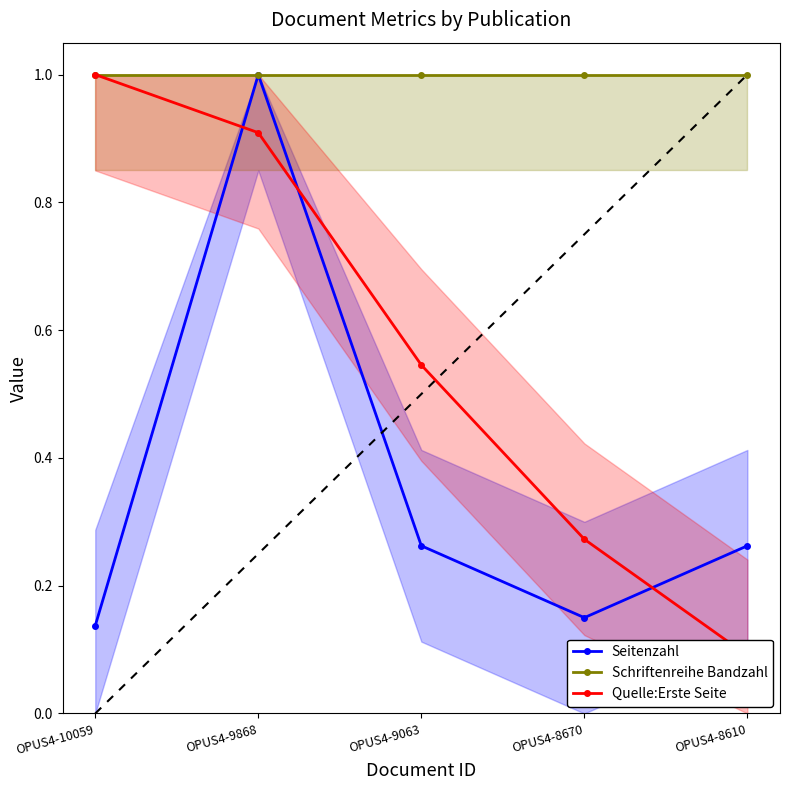

What is the average value of the Schriftenreihe Bandzahl series?

1.0